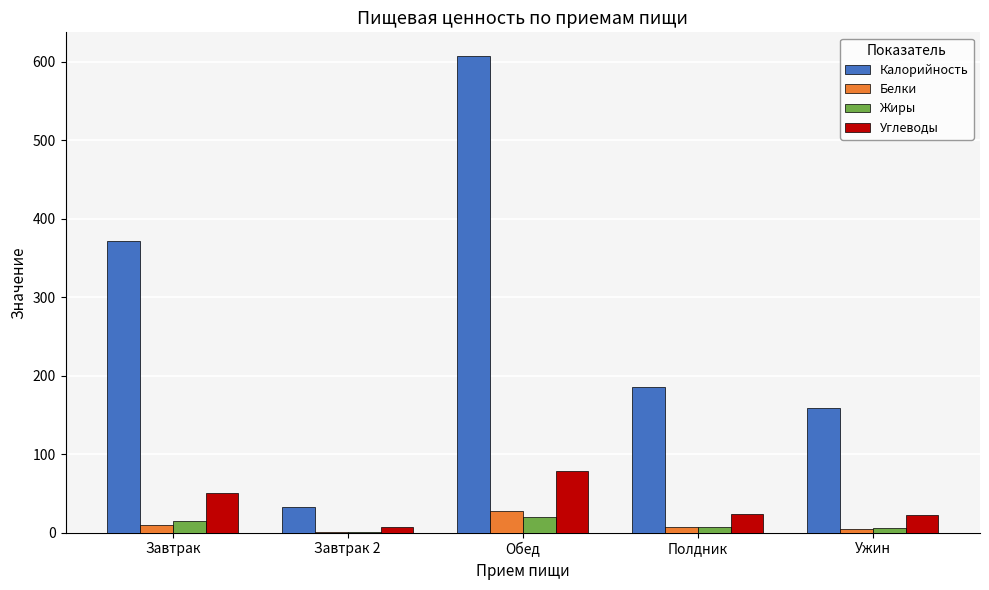

Between Завтрак 2 and Ужин, which series saw the biggest shift?

Калорийность